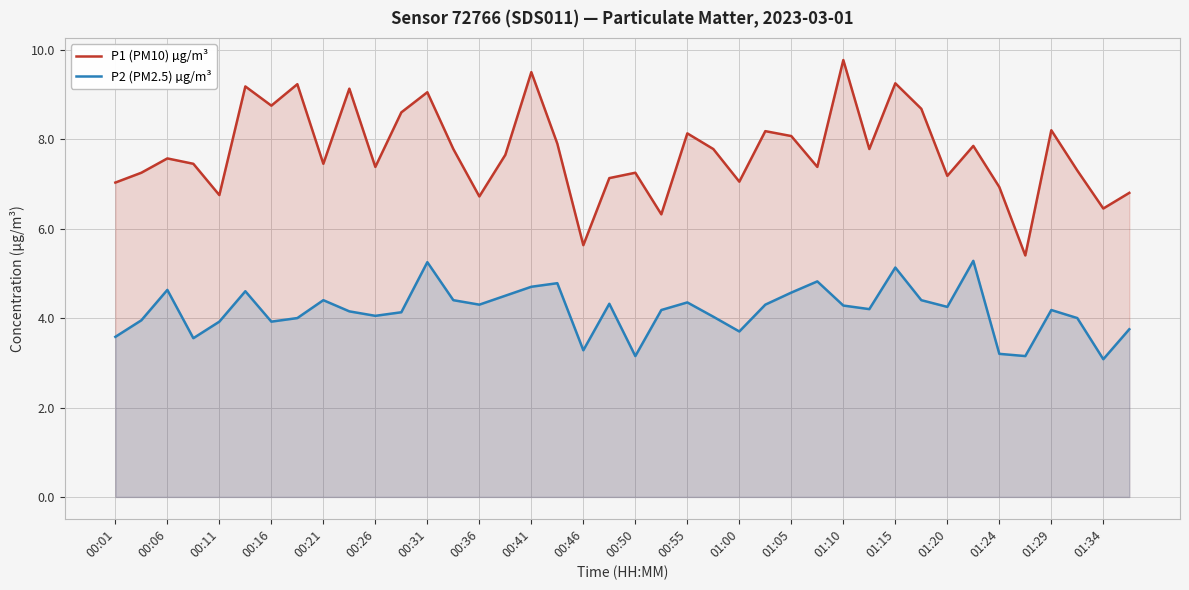

What is the minimum value shown in the chart?

3.1